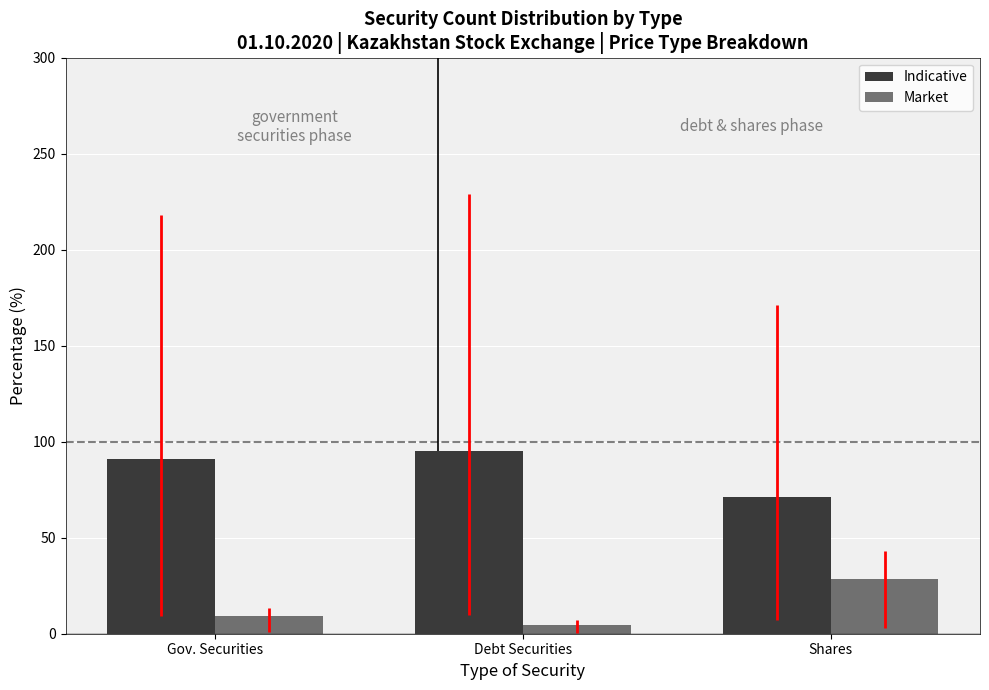

How many bars are there in each group?

2